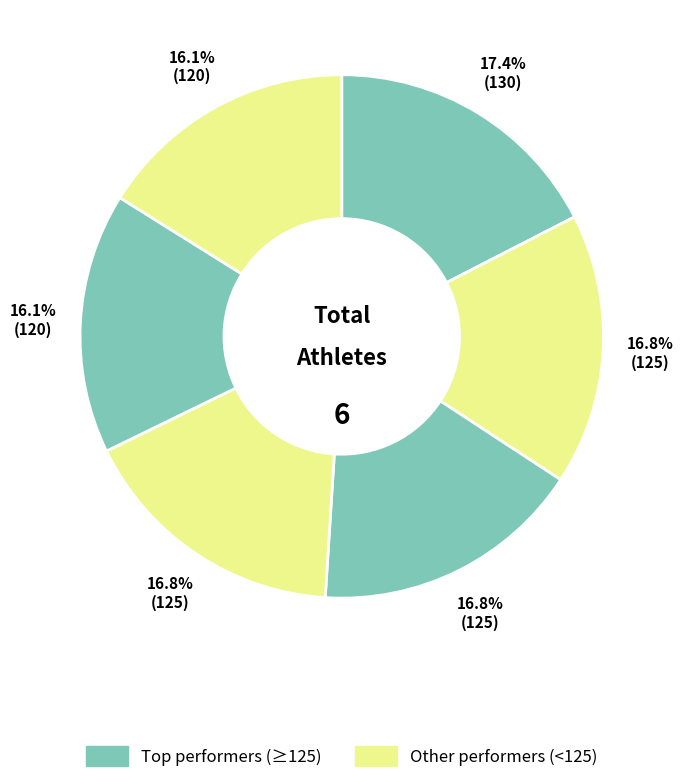

Does any single category account for the majority?

No